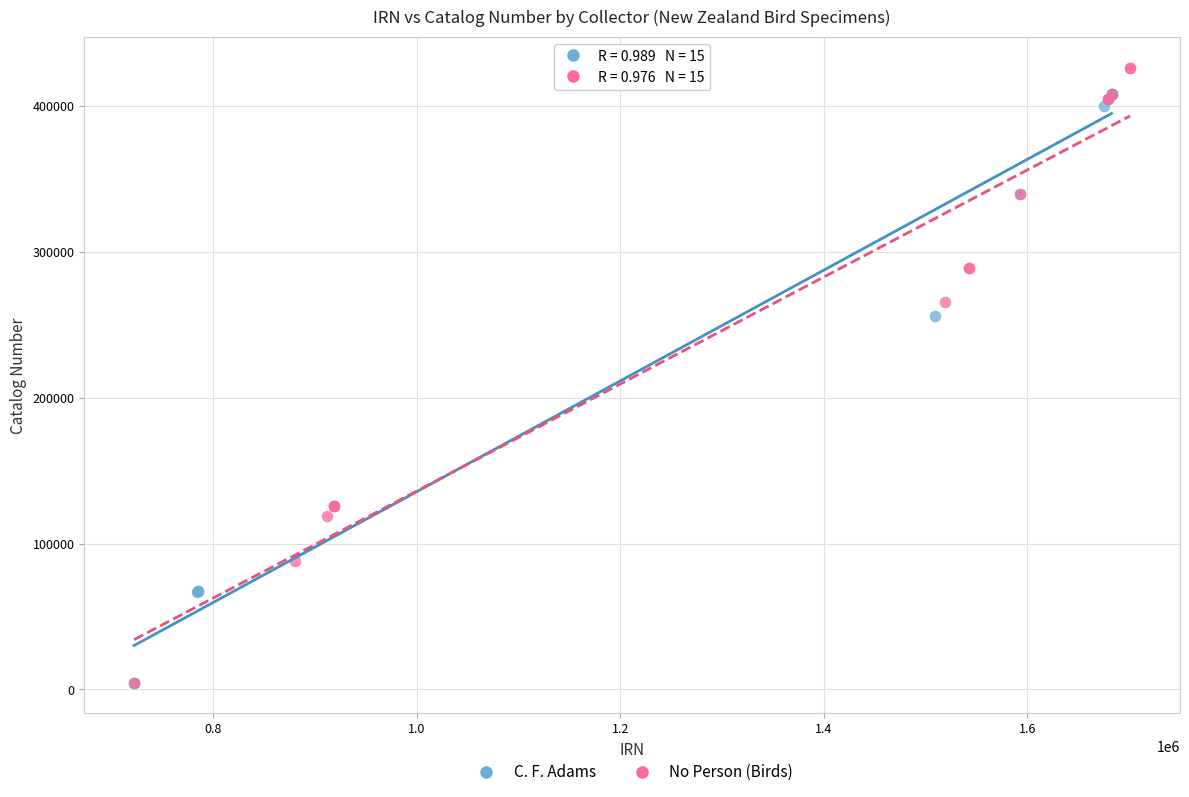

What are all the series names shown in the legend?

C. F. Adams, No Person (Birds)